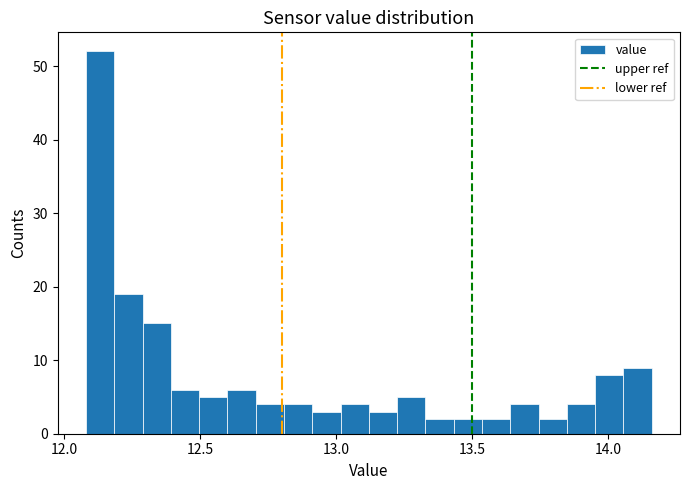

Read against the x-axis, roughly where is the centre of the tallest bar?

12.15